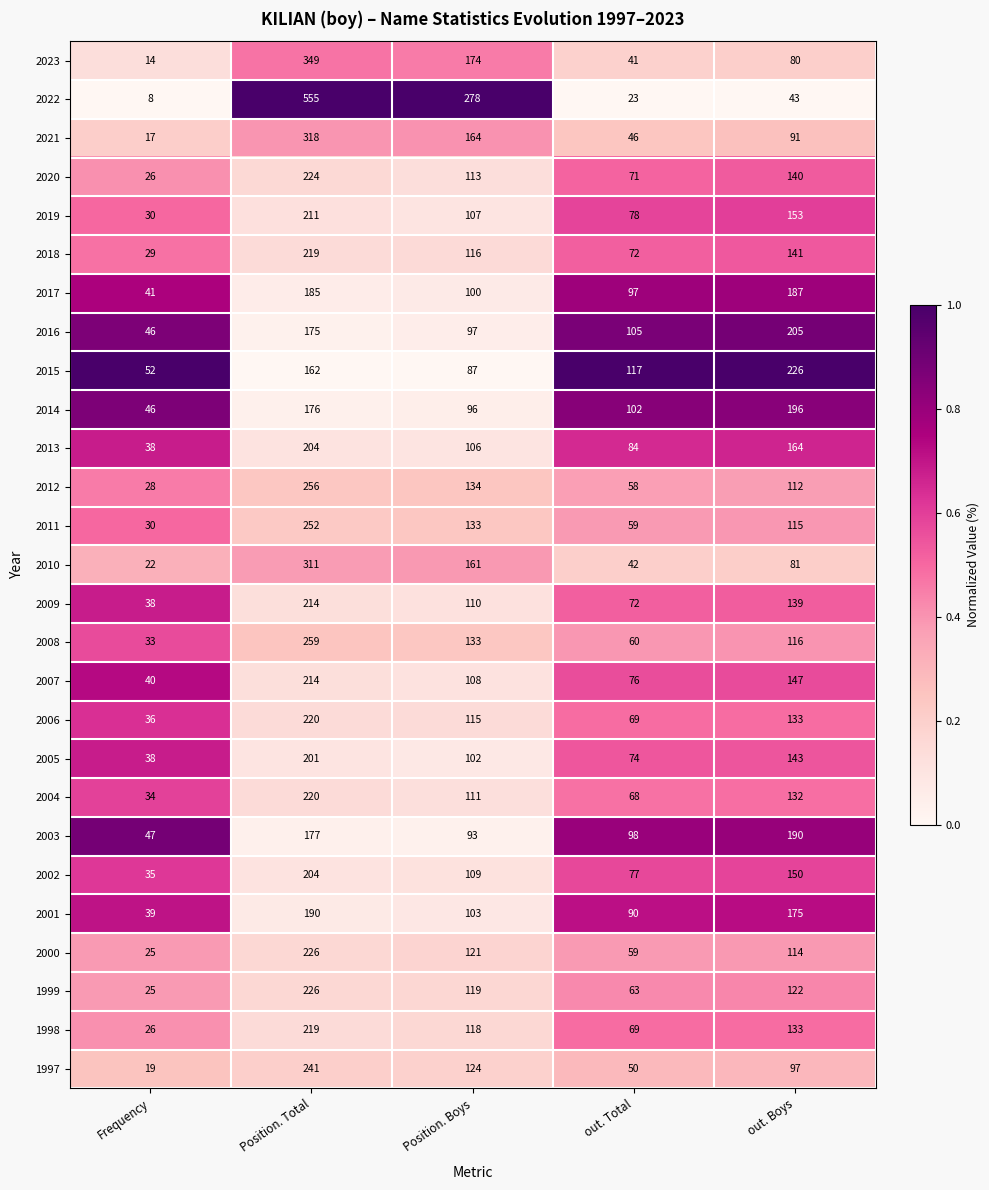

What is the average value of the 2015 series?

129